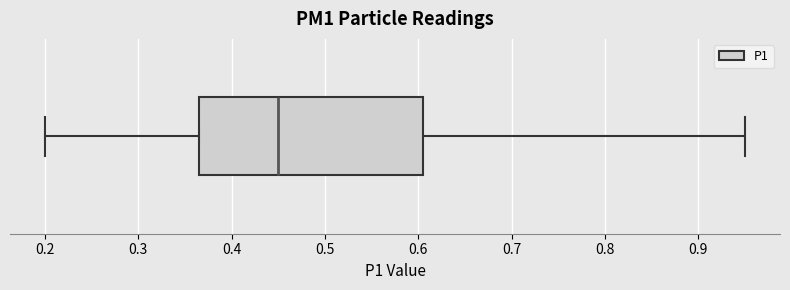

Read this box plot against the x-axis: the position of the median line, the range covered by the box, and the ends of both whiskers. The values are not printed on the chart, so give them approximately, as read against the axis.

median 0.45, box 0.37 to 0.61, whiskers 0.20 to 0.95